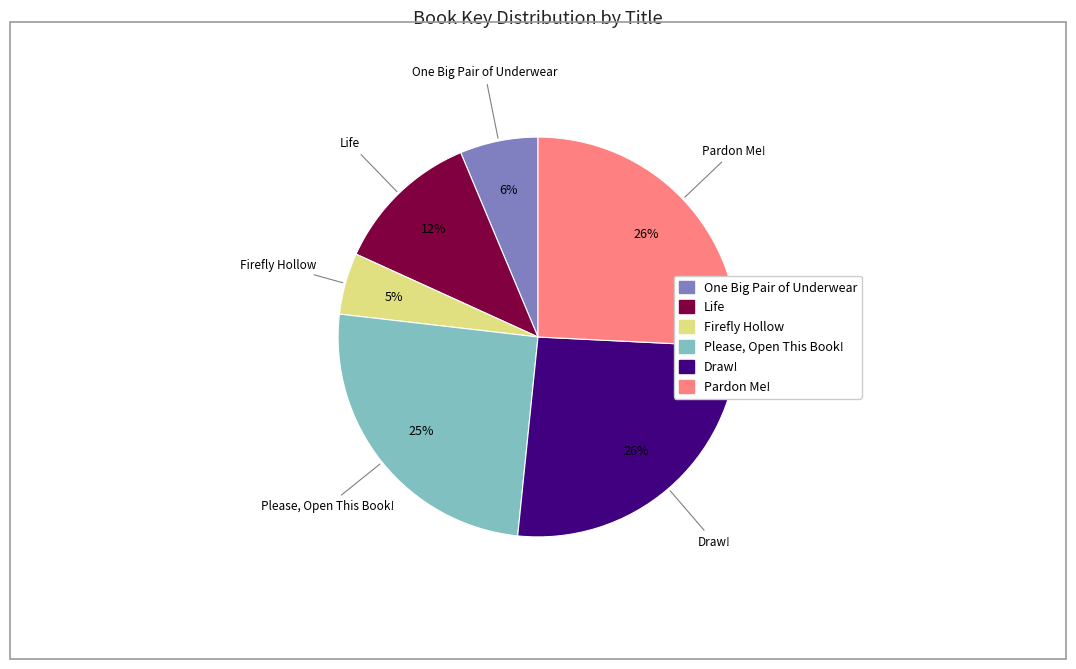

To the nearest percent, what portion does Draw! represent?

26%